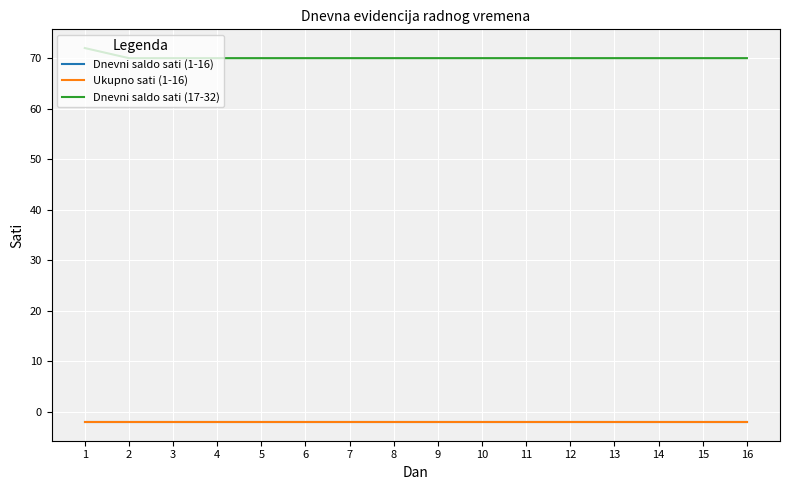

True or false: Dnevni saldo sati (1-16) and Dnevni saldo sati (17-32) cross at least once.

False